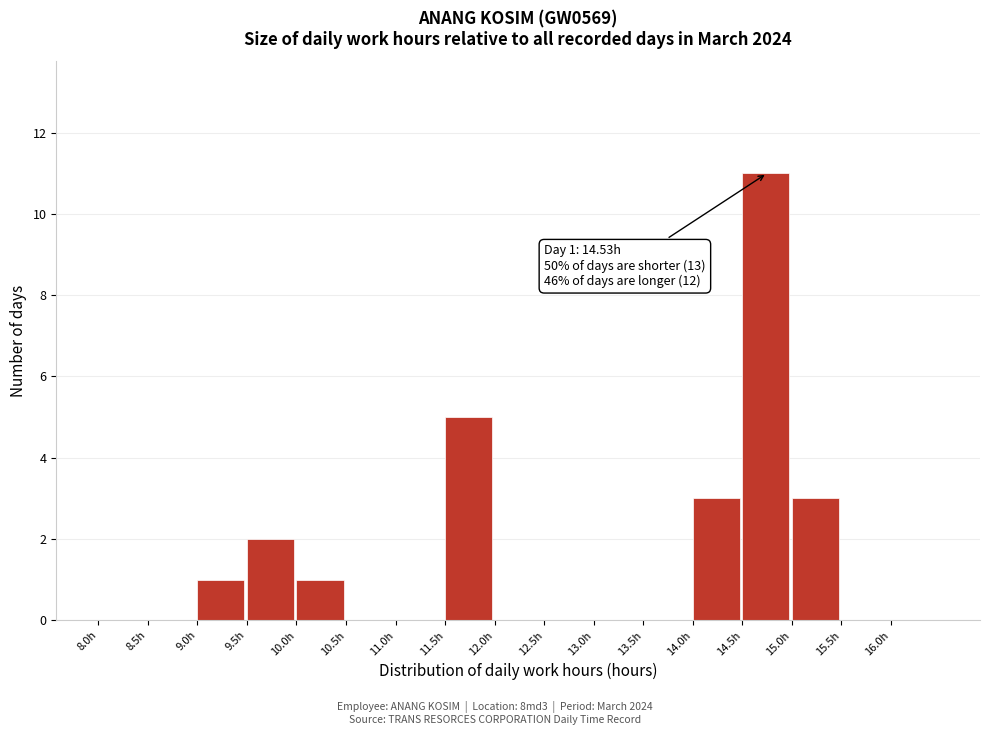

Over which range of the x-axis is the bar tallest?

14.5 to 15.0